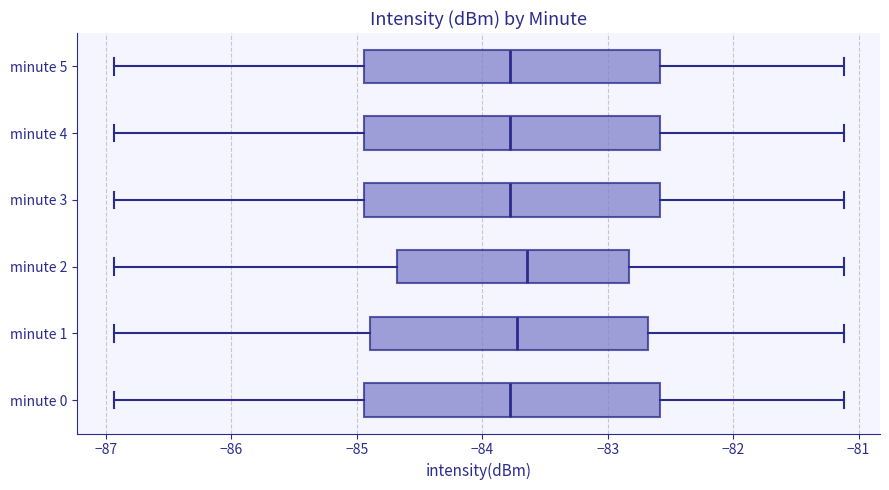

Reading bottom to top, transcribe this box plot: for each box, give where its median line is, the range the box spans, and where its two whiskers end, as read against the x-axis. The values are not printed on the chart, so give them approximately, as read against the axis.

minute 0: median -83.8, box -84.9 to -82.6, whiskers -86.9 to -81.1
minute 1: median -83.7, box -84.9 to -82.7, whiskers -86.9 to -81.1
minute 2: median -83.6, box -84.7 to -82.8, whiskers -86.9 to -81.1
minute 3: median -83.8, box -84.9 to -82.6, whiskers -86.9 to -81.1
minute 4: median -83.8, box -84.9 to -82.6, whiskers -86.9 to -81.1
minute 5: median -83.8, box -84.9 to -82.6, whiskers -86.9 to -81.1